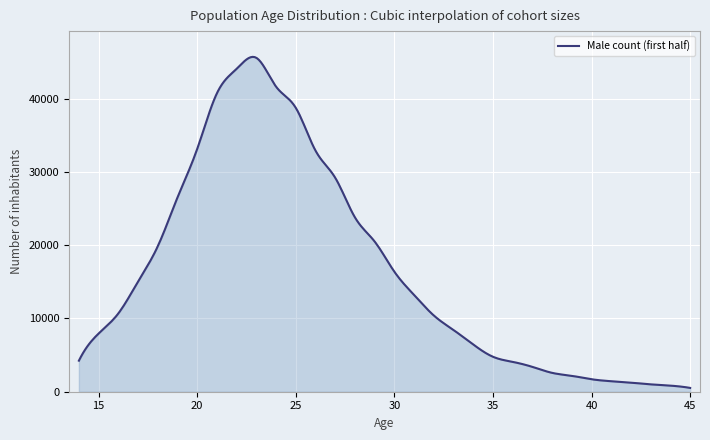

What is the greatest value displayed?

45715.3